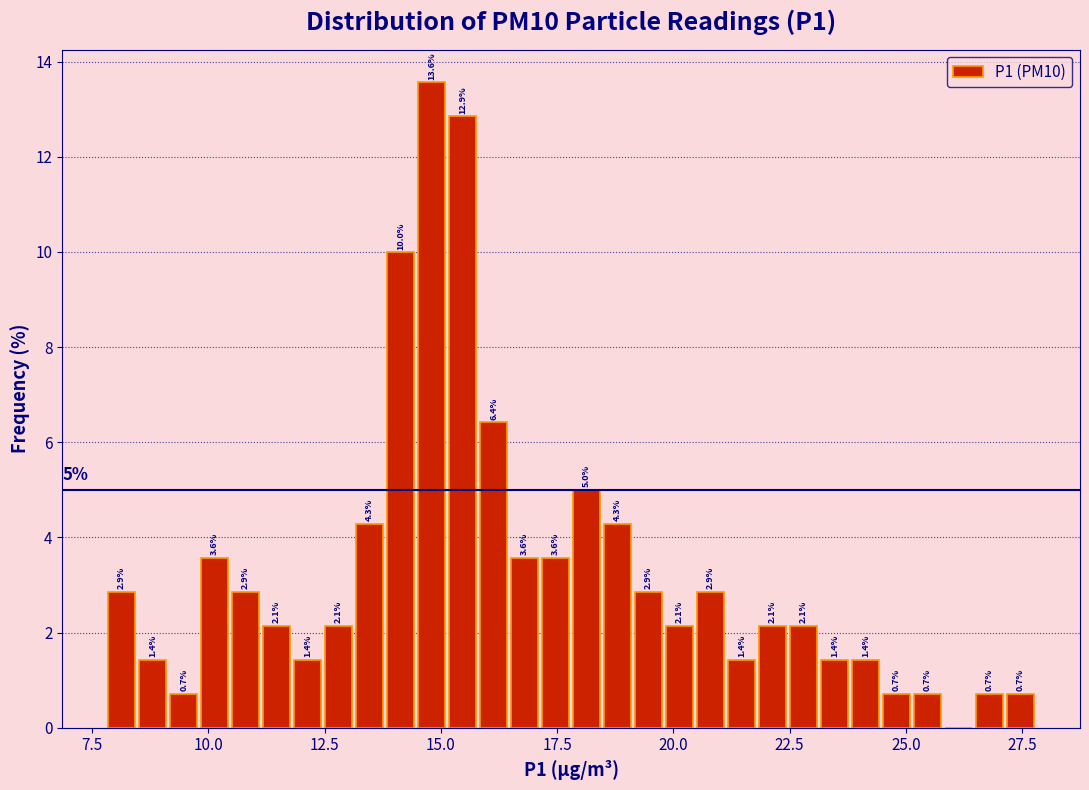

Read against the x-axis, roughly where is the centre of the tallest bar?

15.0